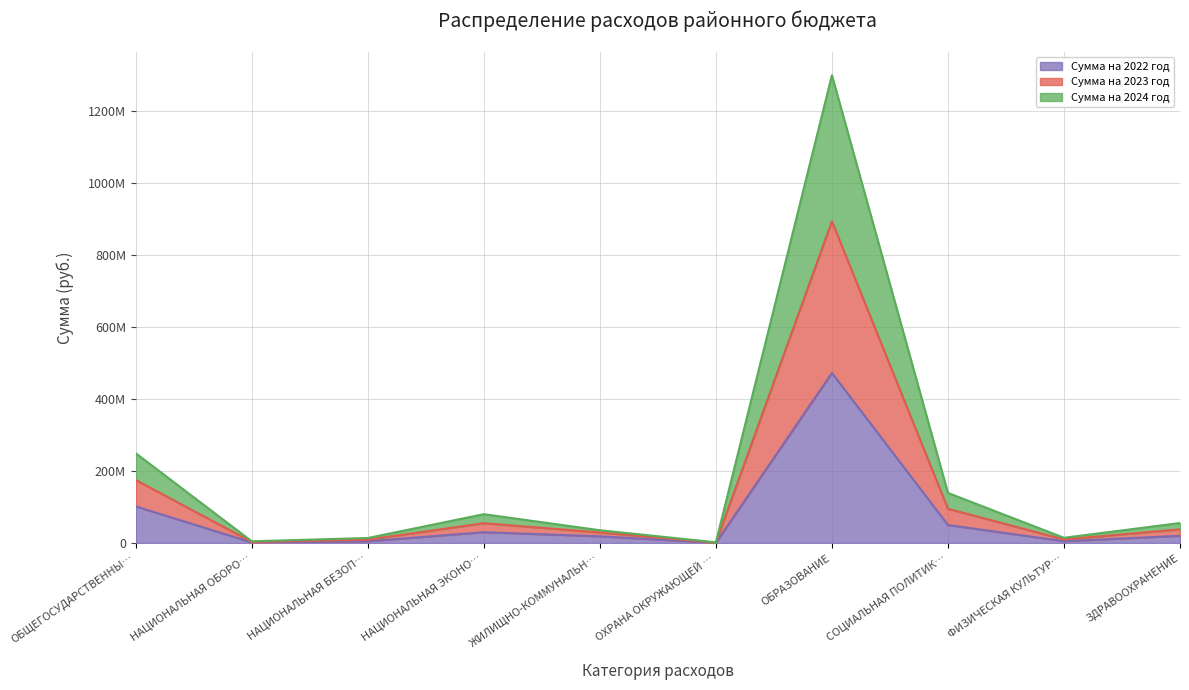

In Сумма на 2022 год, how many points are lower than both neighbors (excluding endpoints)?

3